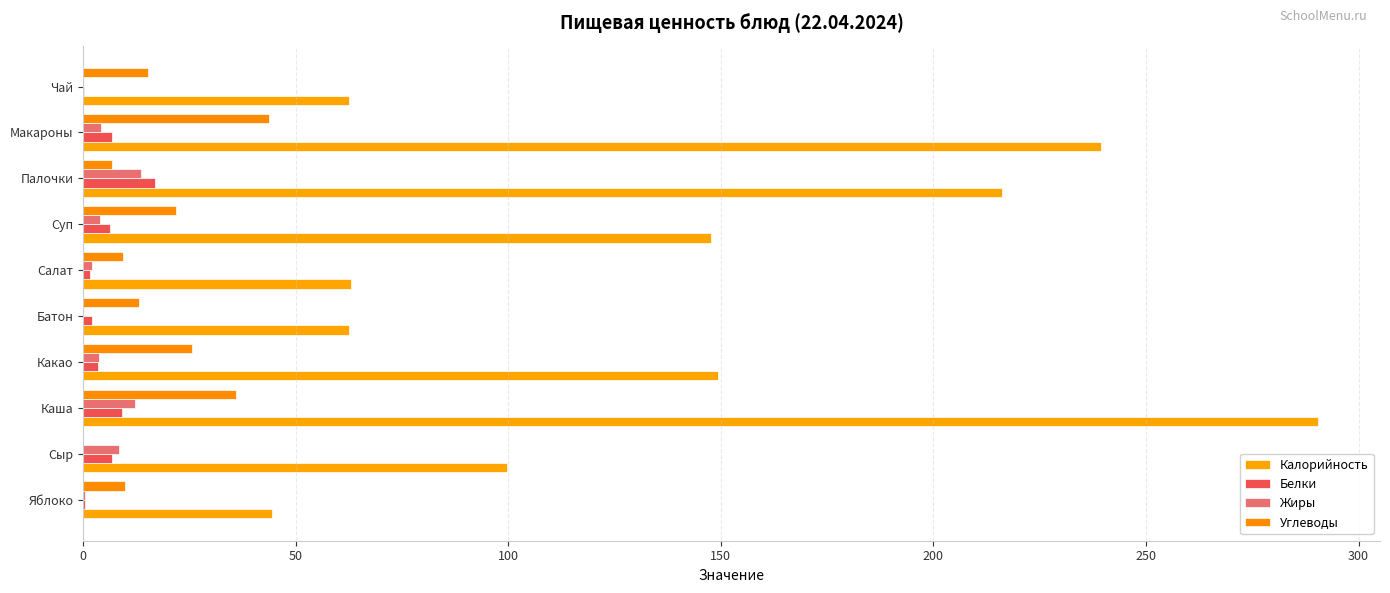

How many series are shown in this chart?

4